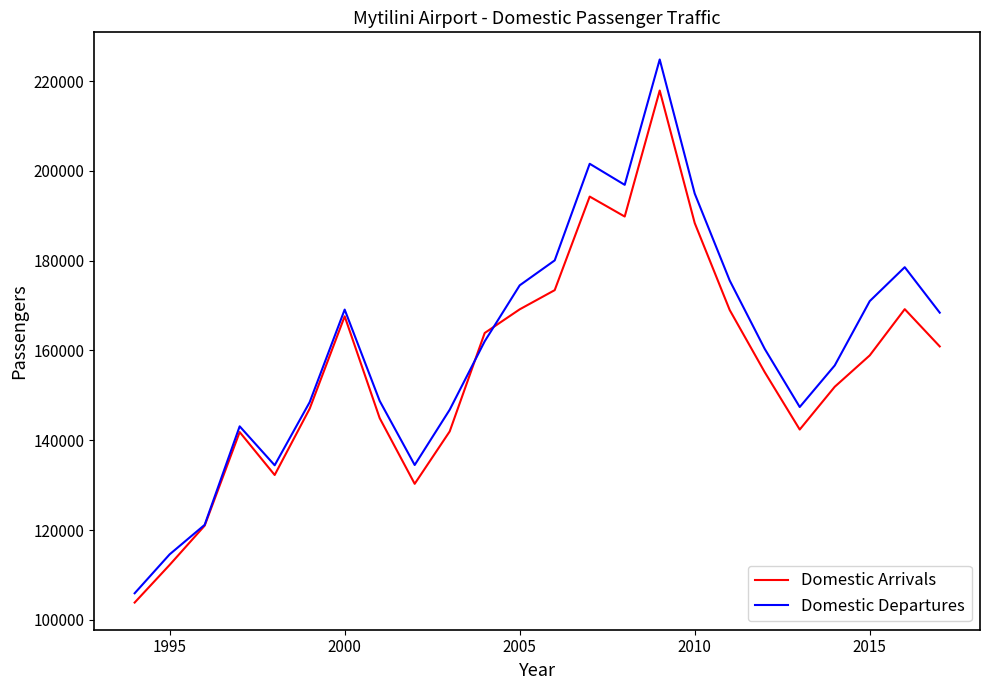

What is the sum of all Domestic Arrivals values?

3747362